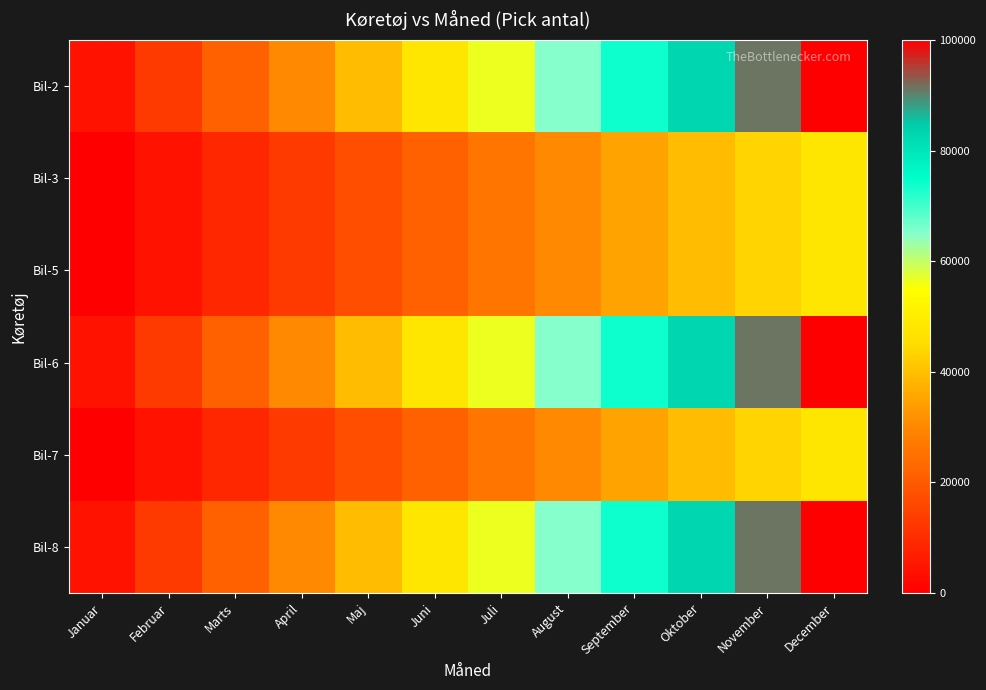

What is the spread (max minus min) of values at Juni?

26087.0